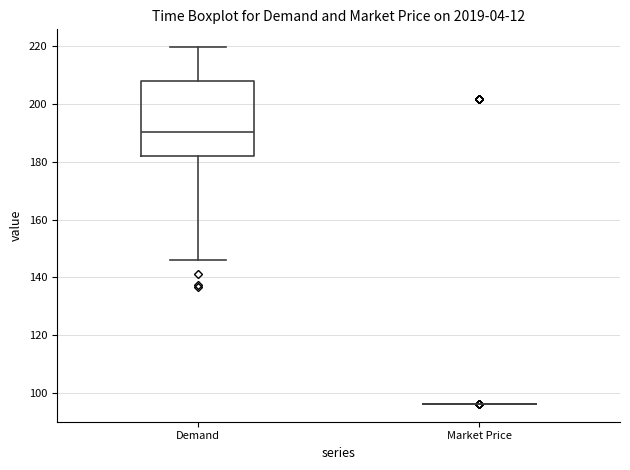

Reading left to right, read every box against the y-axis: the position of its median line, the range the box covers, and the ends of its whiskers. The values are not printed on the chart, so give them approximately, as read against the axis.

Demand: median 190, box 182 to 208, whiskers 146 to 220
Market Price: box collapsed to a line at 96, whiskers 96 to 96